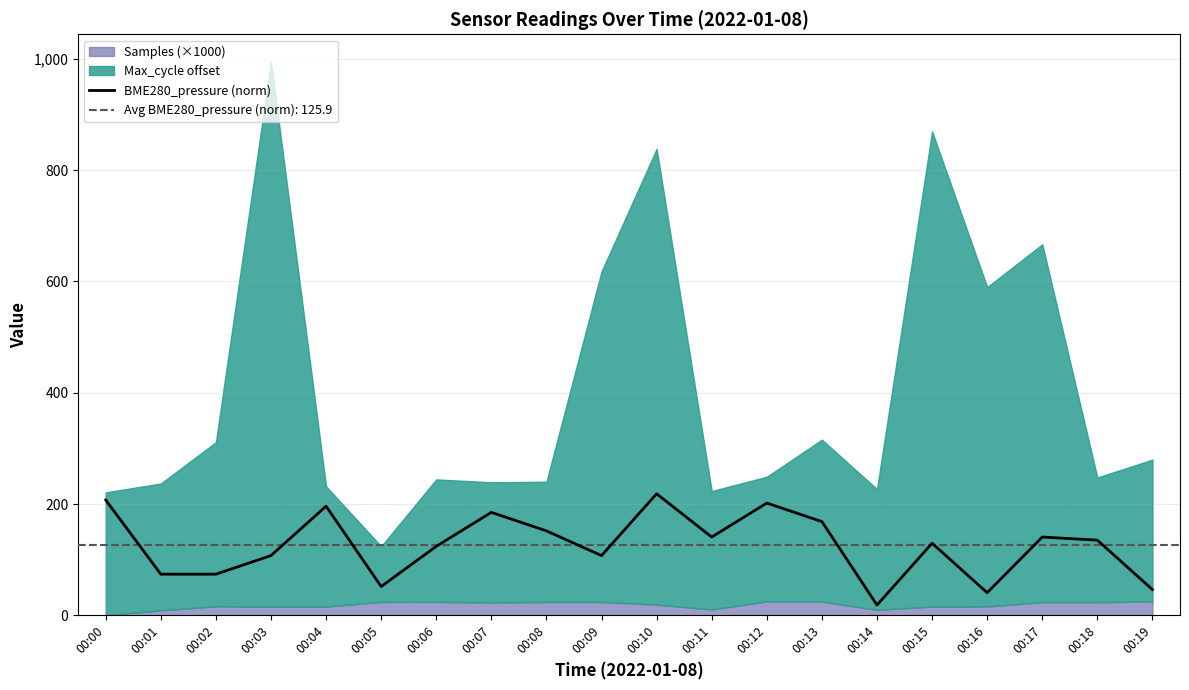

Rank the categories by value from highest to lowest.

00:10, 00:00, 00:12, 00:04, 00:07, 00:13, 00:08, 00:11, 00:17, 00:18, 00:15, 00:06, 00:03, 00:09, 00:01, 00:02, 00:05, 00:19, 00:16, 00:14